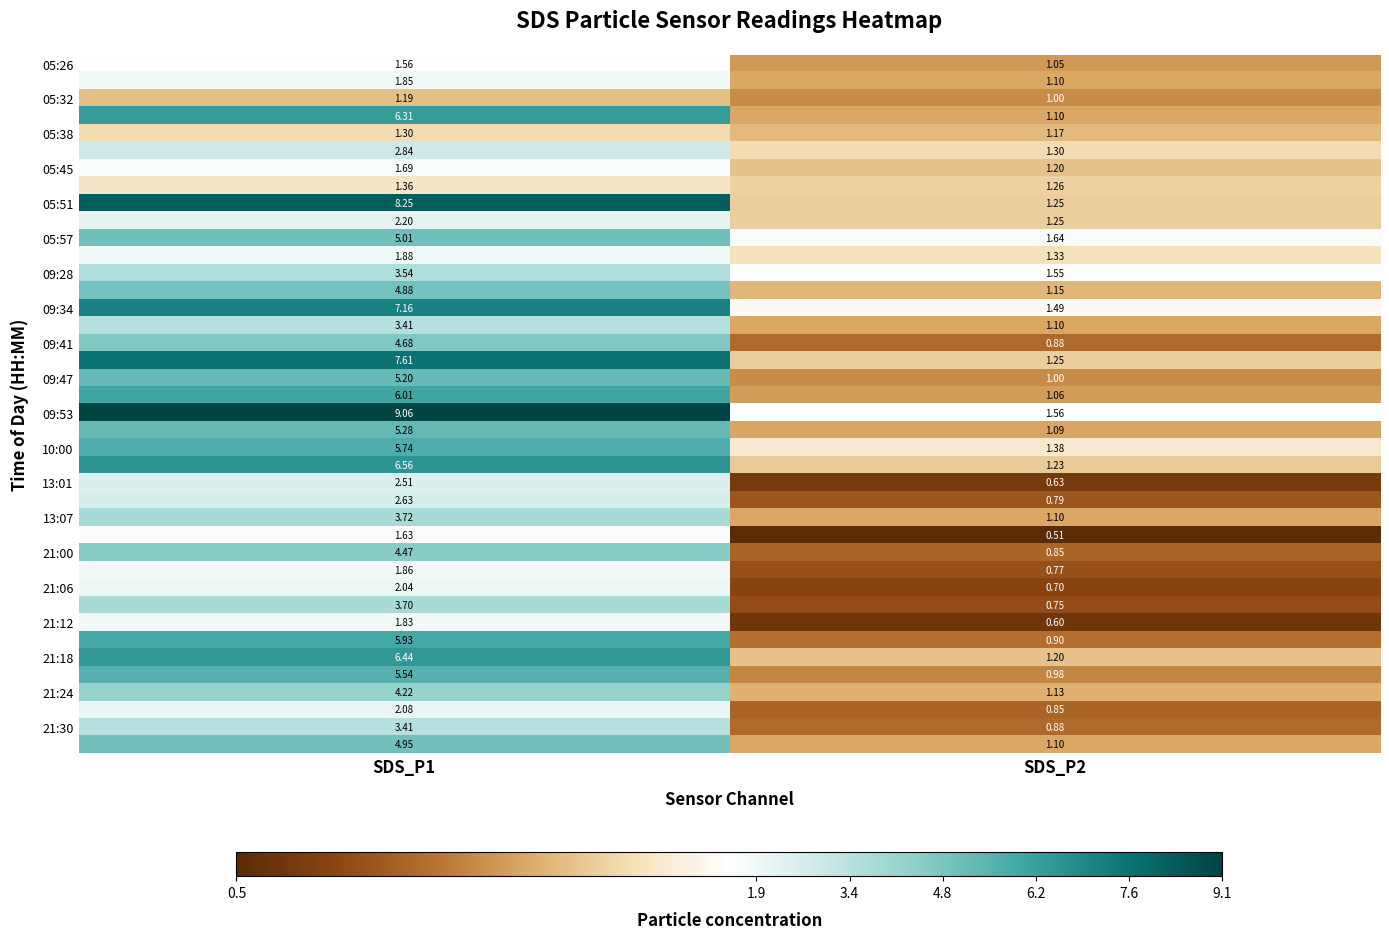

Count the number of data series in this chart.

40